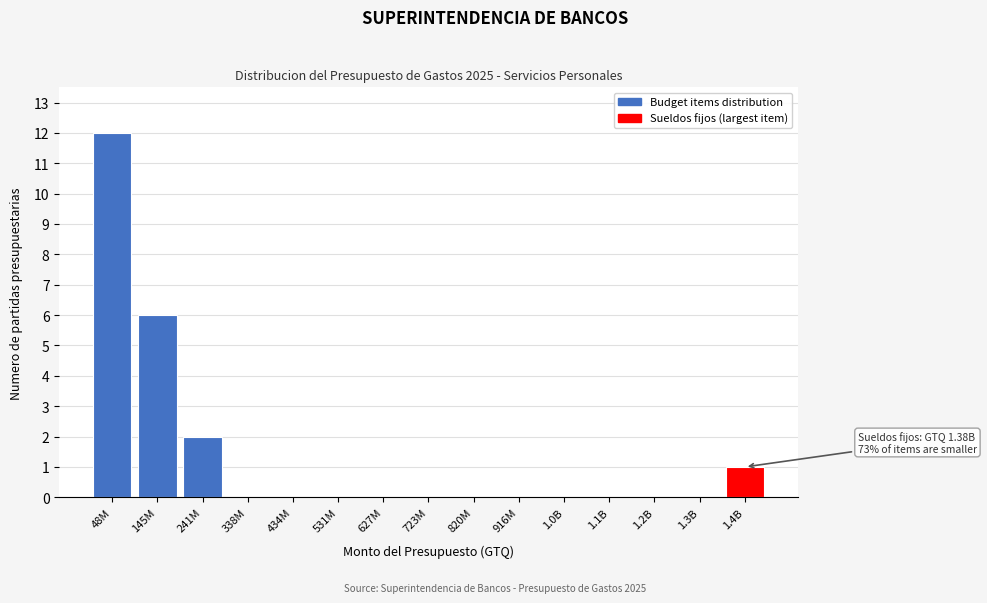

Reading left to right, list all the values displayed in this chart.

48M=12	145M=6	241M=2	338M=0	434M=0	531M=0	627M=0	723M=0	820M=0	916M=0	1.0B=0	1.1B=0	1.2B=0	1.3B=0	1.4B=1